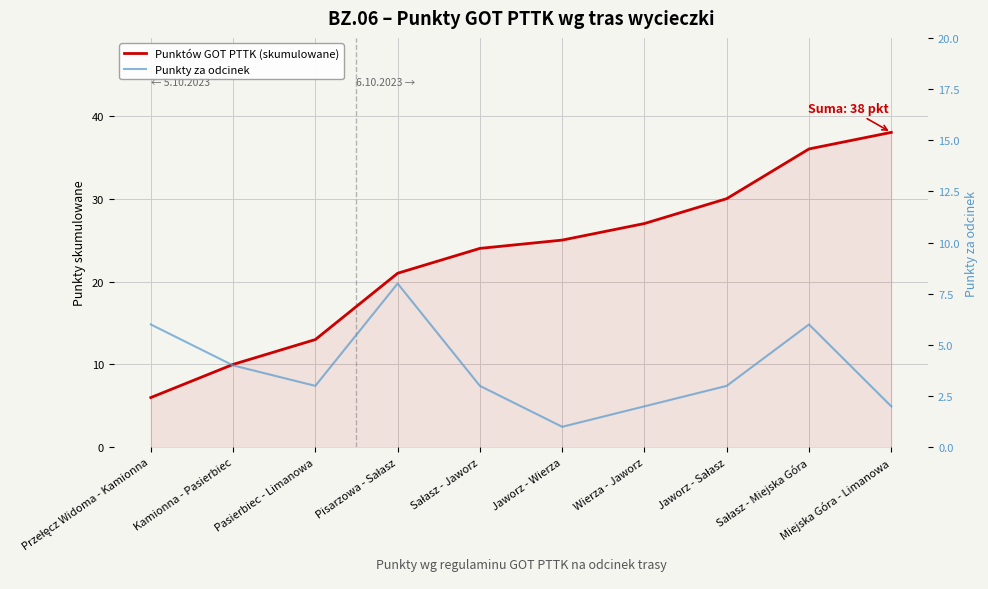

The value of Punktów GOT PTTK (skumulowane) at Wierza - Jaworz is 27. True or false?

True